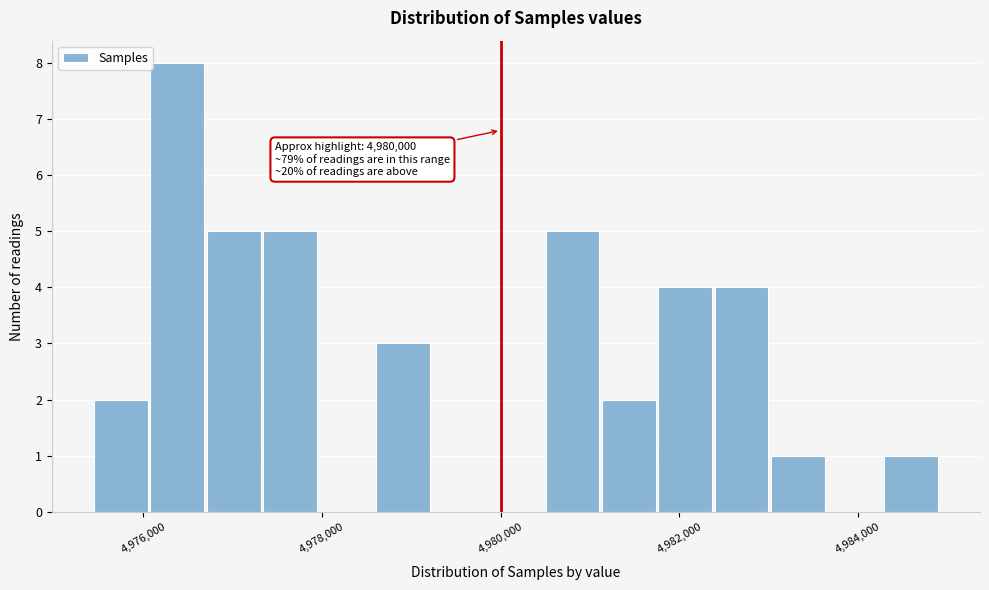

Read against the x-axis, roughly where is the centre of the tallest bar?

4976400